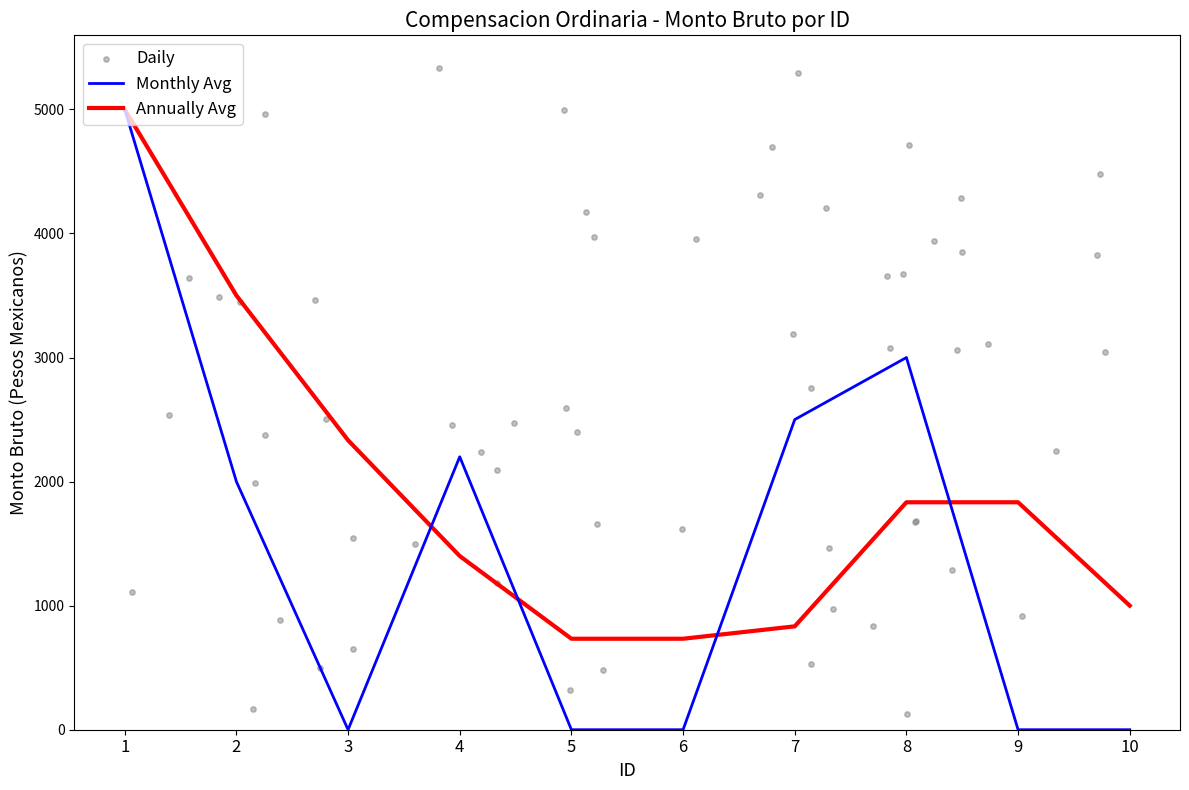

Between 9 and 5, which is larger?

9